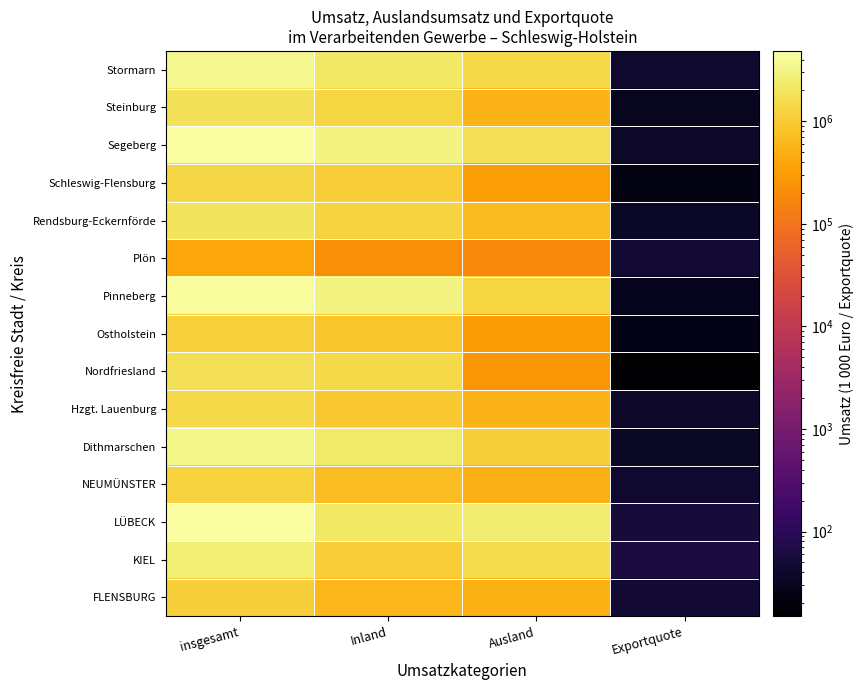

Reading left to right, transcribe all the data shown in this chart.

FLENSBURG: insgesamt=1116336.0	Inland=615256.0	Ausland=501080.0	Exportquote=44.9
KIEL: insgesamt=2669527.0	Inland=1044121.0	Ausland=1625406.0	Exportquote=60.9
LÜBECK: insgesamt=4671641.0	Inland=2169733.0	Ausland=2501908.0	Exportquote=53.6
NEUMÜNSTER: insgesamt=1246627.0	Inland=707345.0	Ausland=539282.0	Exportquote=43.3
Dithmarschen: insgesamt=3390644.0	Inland=2250360.0	Ausland=1140284.0	Exportquote=33.6
Hzgt. Lauenburg: insgesamt=1468858.0	Inland=904712.0	Ausland=564145.0	Exportquote=38.4
Nordfriesland: insgesamt=1728560.0	Inland=1470905.0	Ausland=257656.0	Exportquote=14.9
Ostholstein: insgesamt=1195611.0	Inland=888815.0	Ausland=306795.0	Exportquote=25.7
Pinneberg: insgesamt=4314324.0	Inland=3035941.0	Ausland=1278383.0	Exportquote=29.6
Plön: insgesamt=403454.0	Inland=212483.0	Ausland=190971.0	Exportquote=47.3
Rendsburg-Eckernförde: insgesamt=1939988.0	Inland=1241774.0	Ausland=698214.0	Exportquote=36.0
Schleswig-Flensburg: insgesamt=1371461.0	Inland=1047463.0	Ausland=323998.0	Exportquote=23.6
Segeberg: insgesamt=4851606.0	Inland=3058862.0	Ausland=1792745.0	Exportquote=37.0
Steinburg: insgesamt=1844407.0	Inland=1279638.0	Ausland=564769.0	Exportquote=30.6
Stormarn: insgesamt=3575425.0	Inland=2099635.0	Ausland=1475790.0	Exportquote=41.3